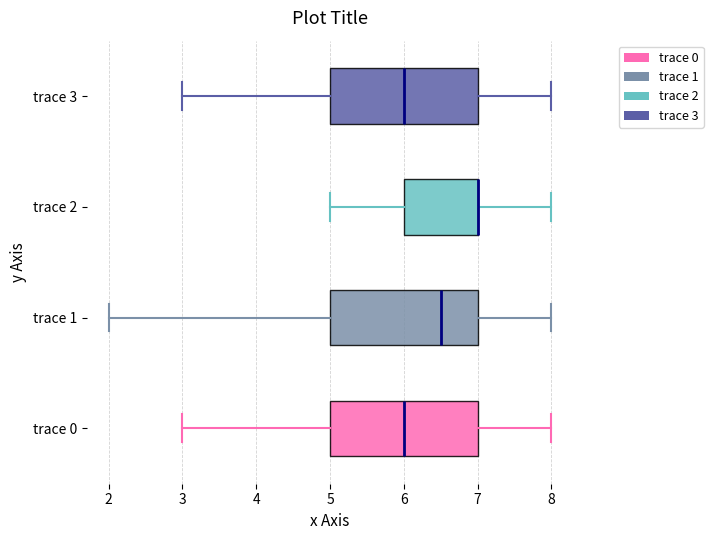

Reading bottom to top, transcribe this box plot: for each box, give where its median line is, the range the box spans, and where its two whiskers end, as read against the x-axis. The values are not printed on the chart, so give them approximately, as read against the axis.

trace 0: median 6.0, box 5.0 to 7.0, whiskers 3.0 to 8.0
trace 1: median 6.5, box 5.0 to 7.0, whiskers 2.0 to 8.0
trace 2: median 7.0 (drawn on the box's right edge), box 6.0 to 7.0, whiskers 5.0 to 8.0
trace 3: median 6.0, box 5.0 to 7.0, whiskers 3.0 to 8.0